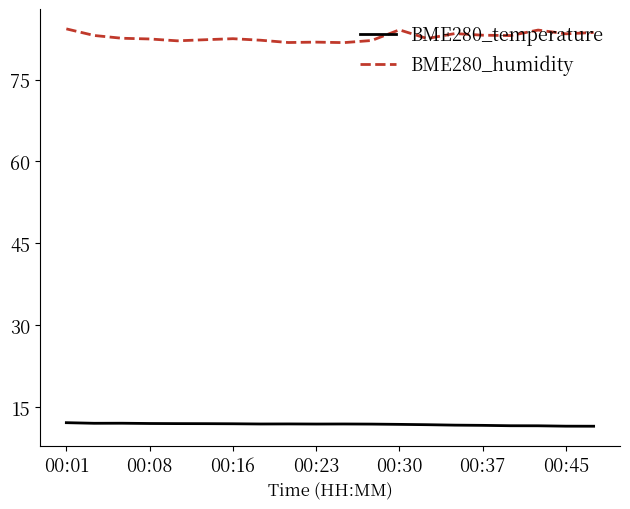

What is the smallest value displayed?

11.5